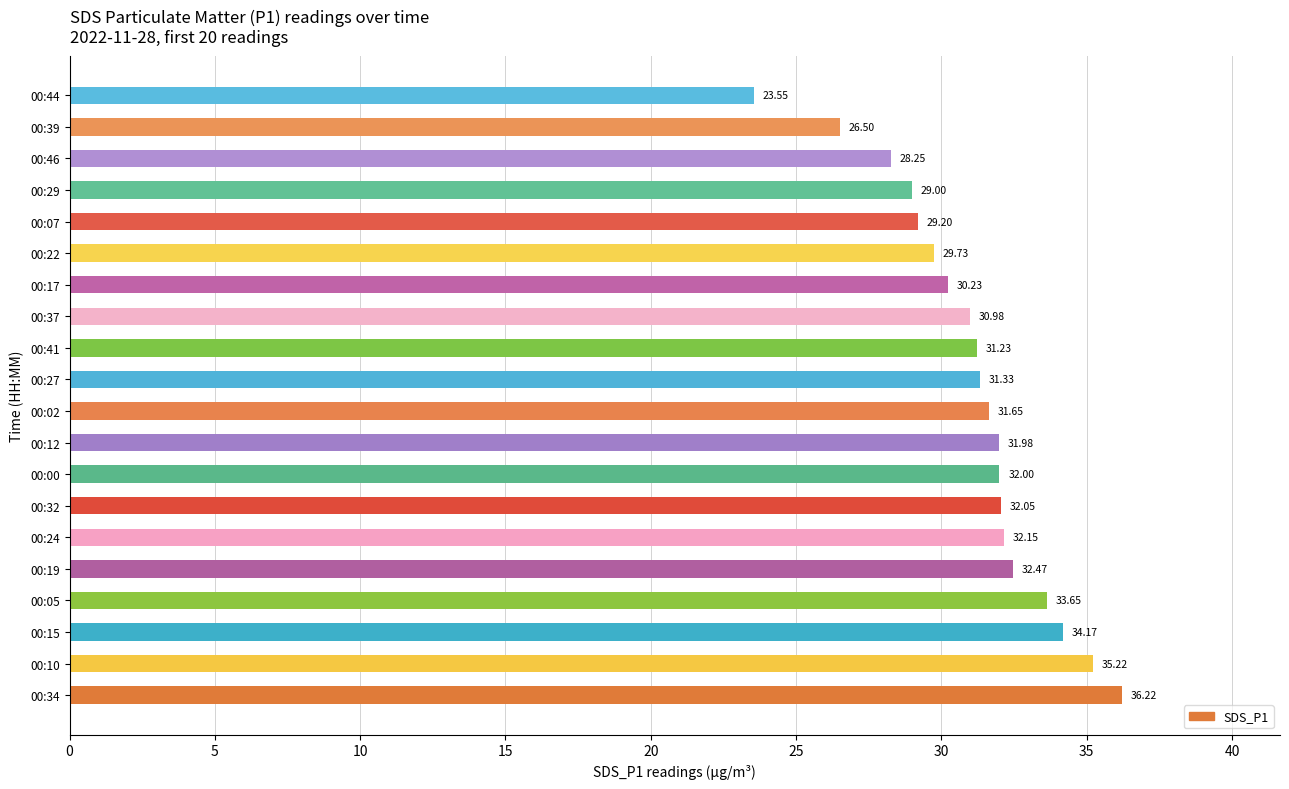

What is the difference between the maximum and minimum values?

12.7